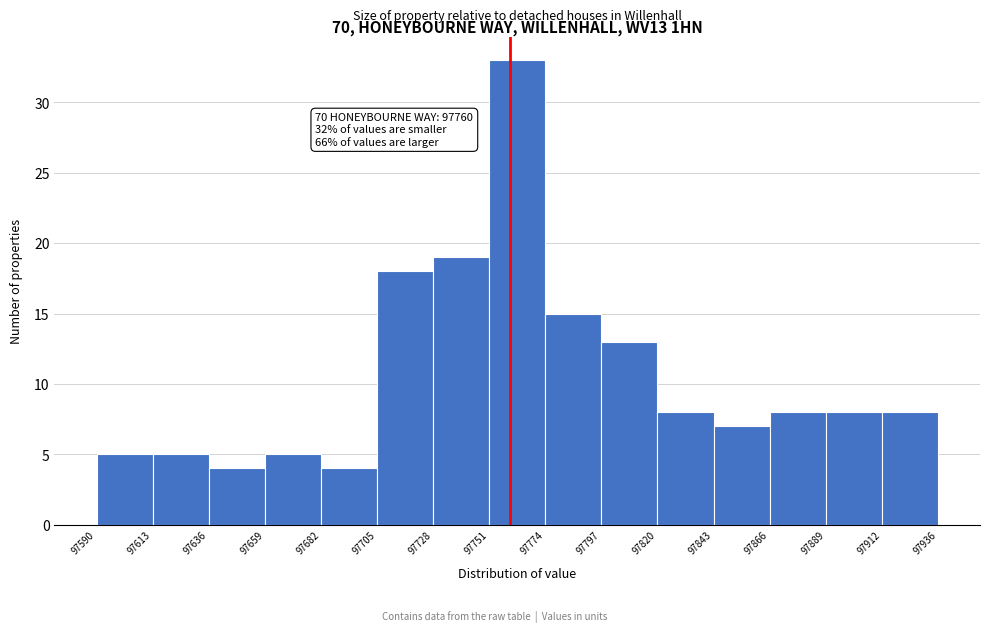

Over which range of the x-axis is the bar tallest?

97751 to 97774